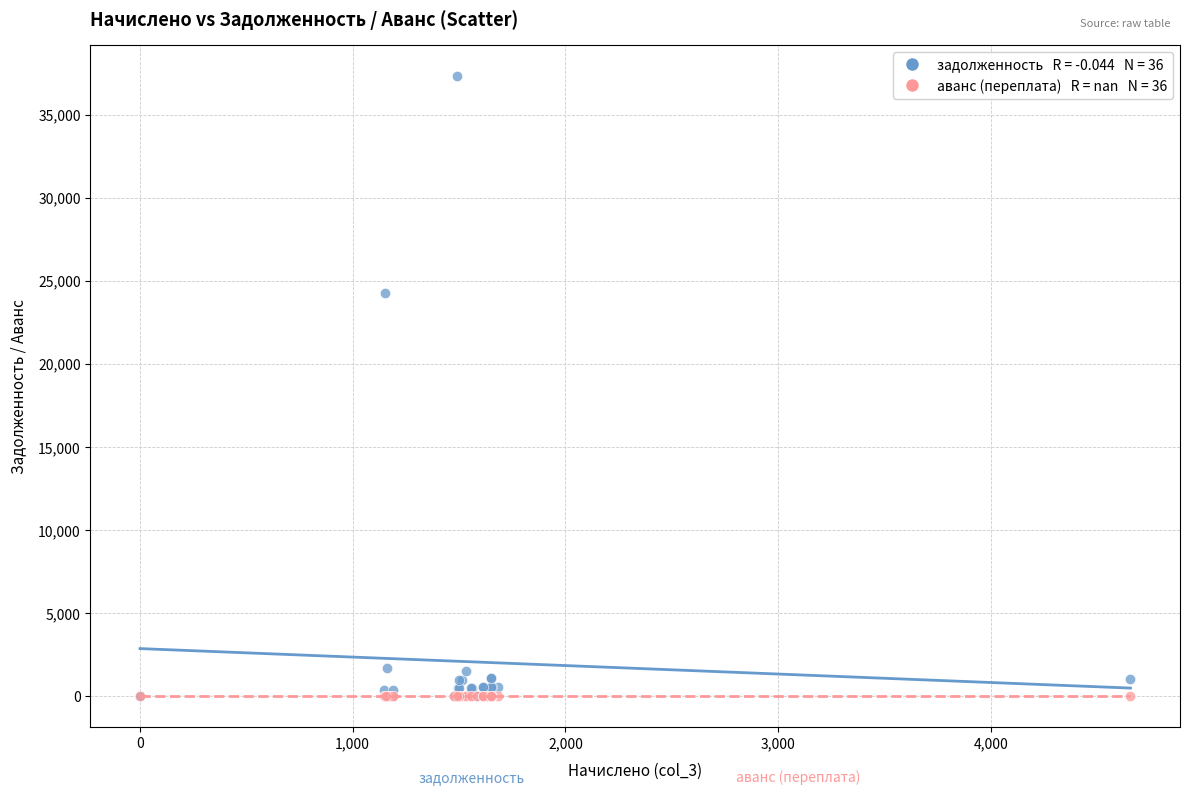

Across all series, what Y value is closest to 18658?

24260.8